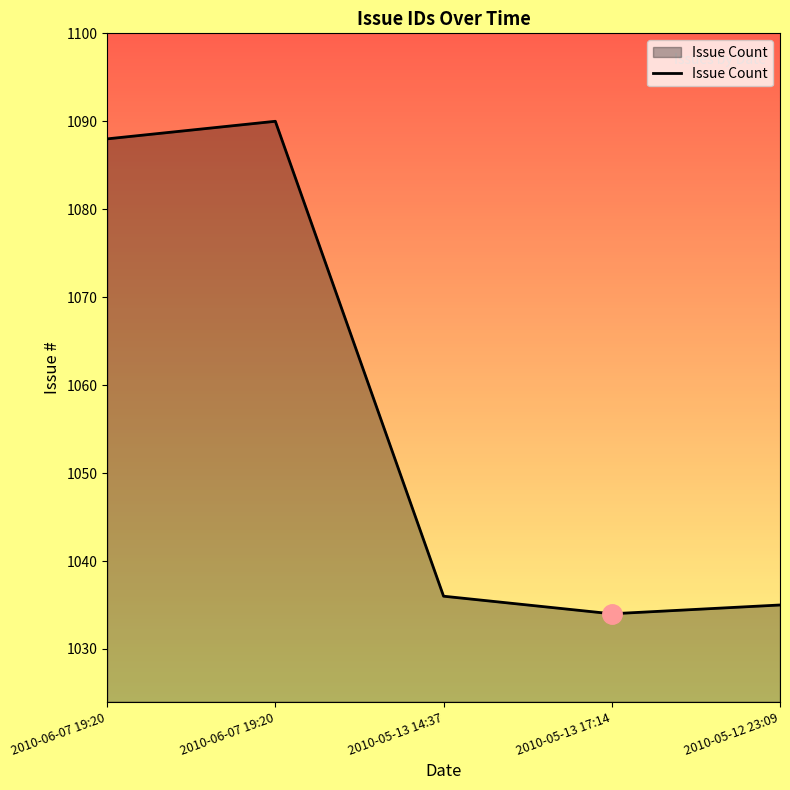

How many lines are shown in the chart?

1